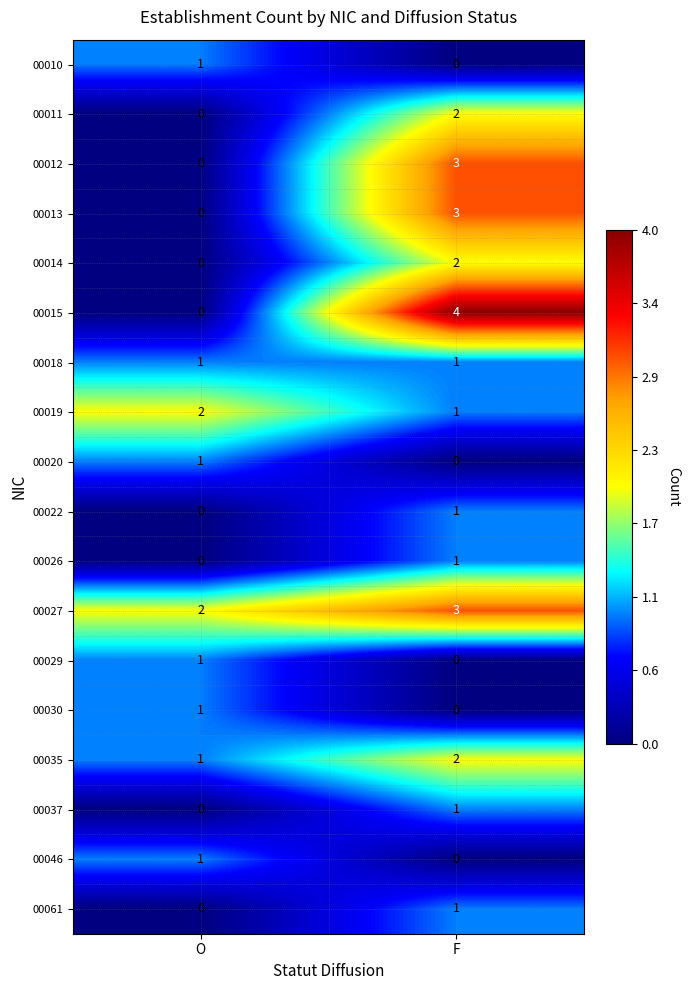

Between O and F, which series saw the biggest shift?

00015